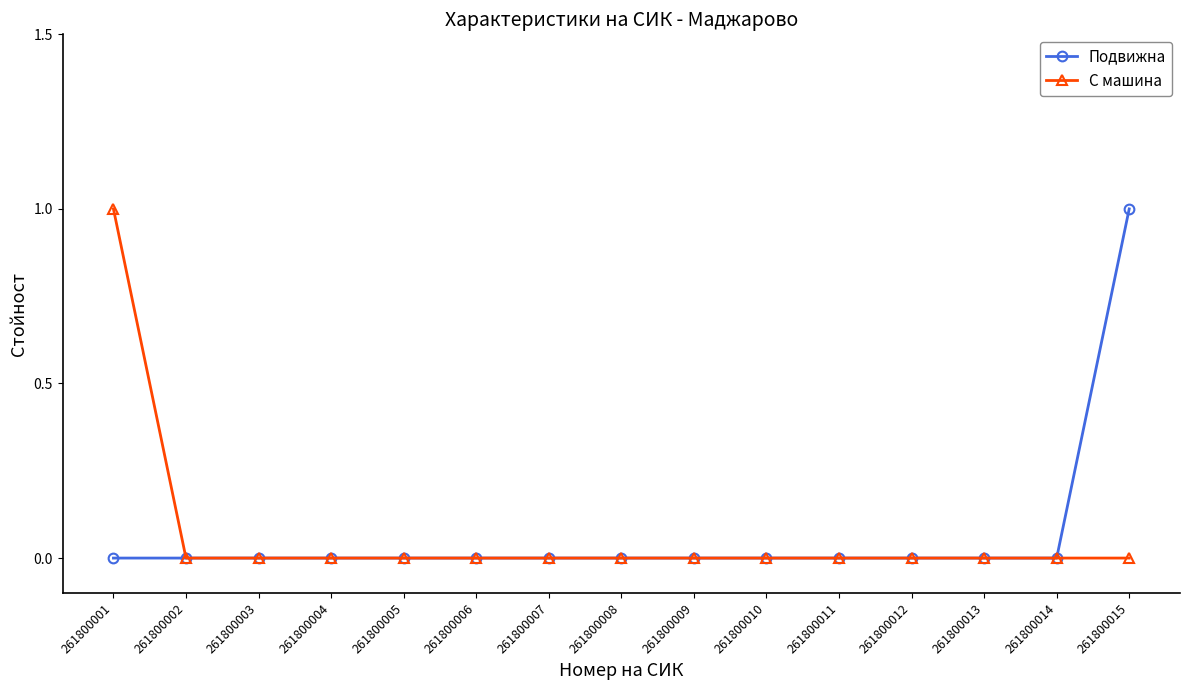

Reading left to right, extract all data points from this chart.

Подвижна: 0	0	0	0	0	0	0	0	0	0	0	0	0	0	1
С машина: 1	0	0	0	0	0	0	0	0	0	0	0	0	0	0